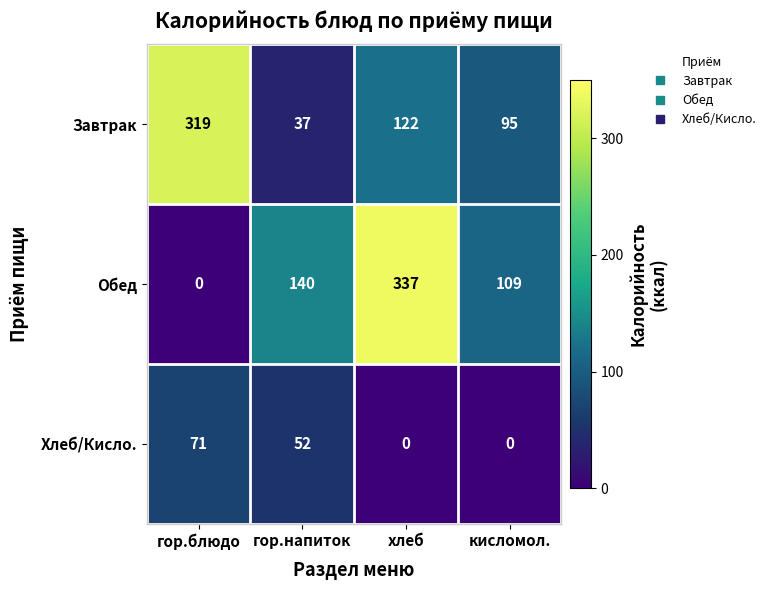

The Завтрак series shows 95 at кисломол.. True or false?

True